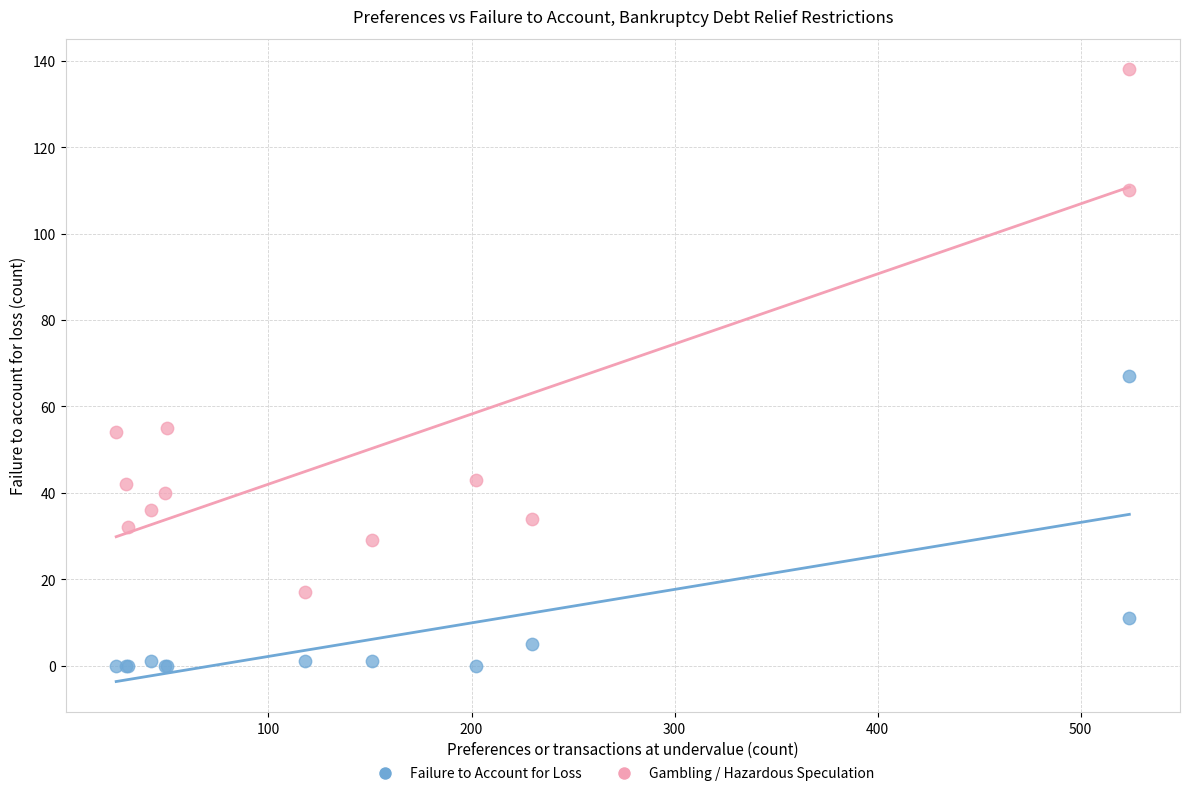

Across all series, what Y value is closest to 69?

67